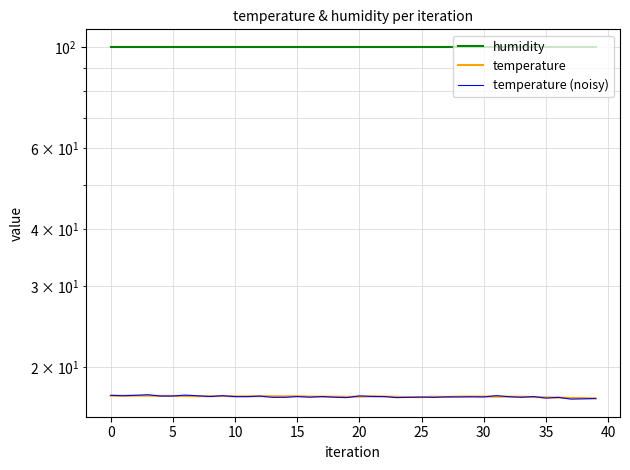

What is the total value across all series at 10?

134.4